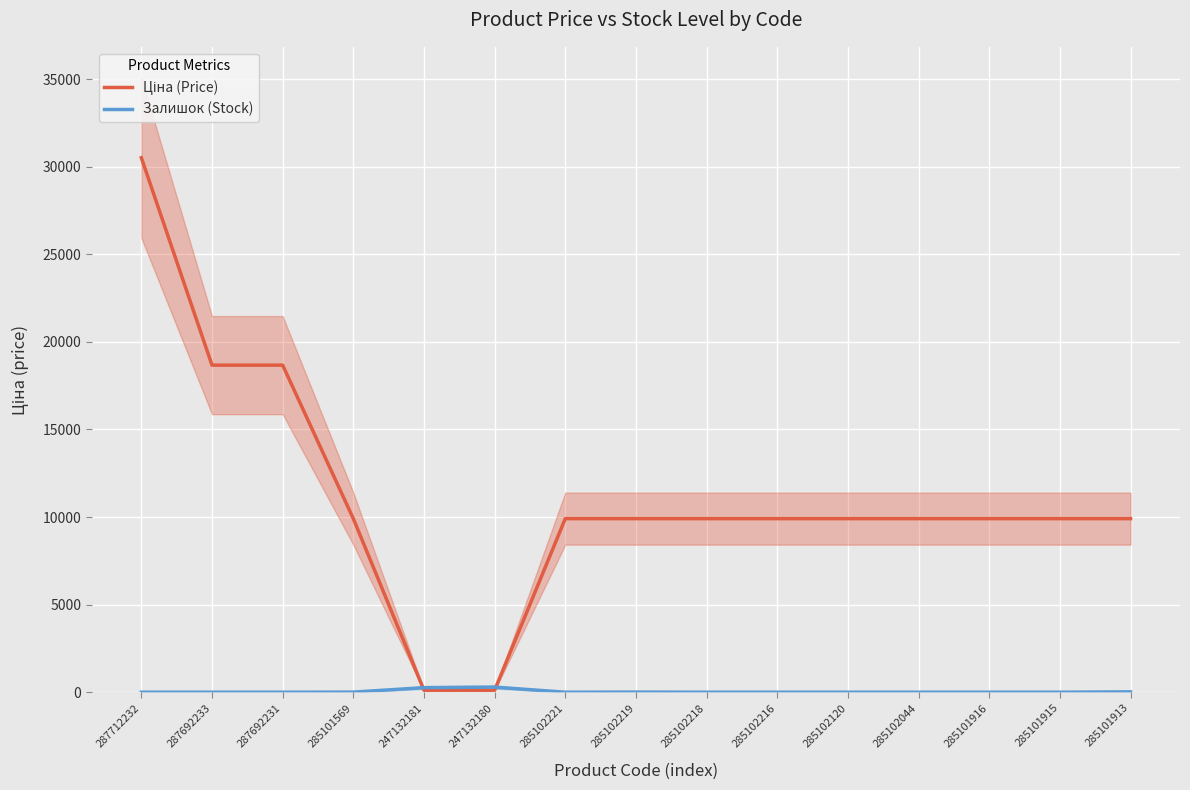

Does the chart display data point markers on the line(s)?

No